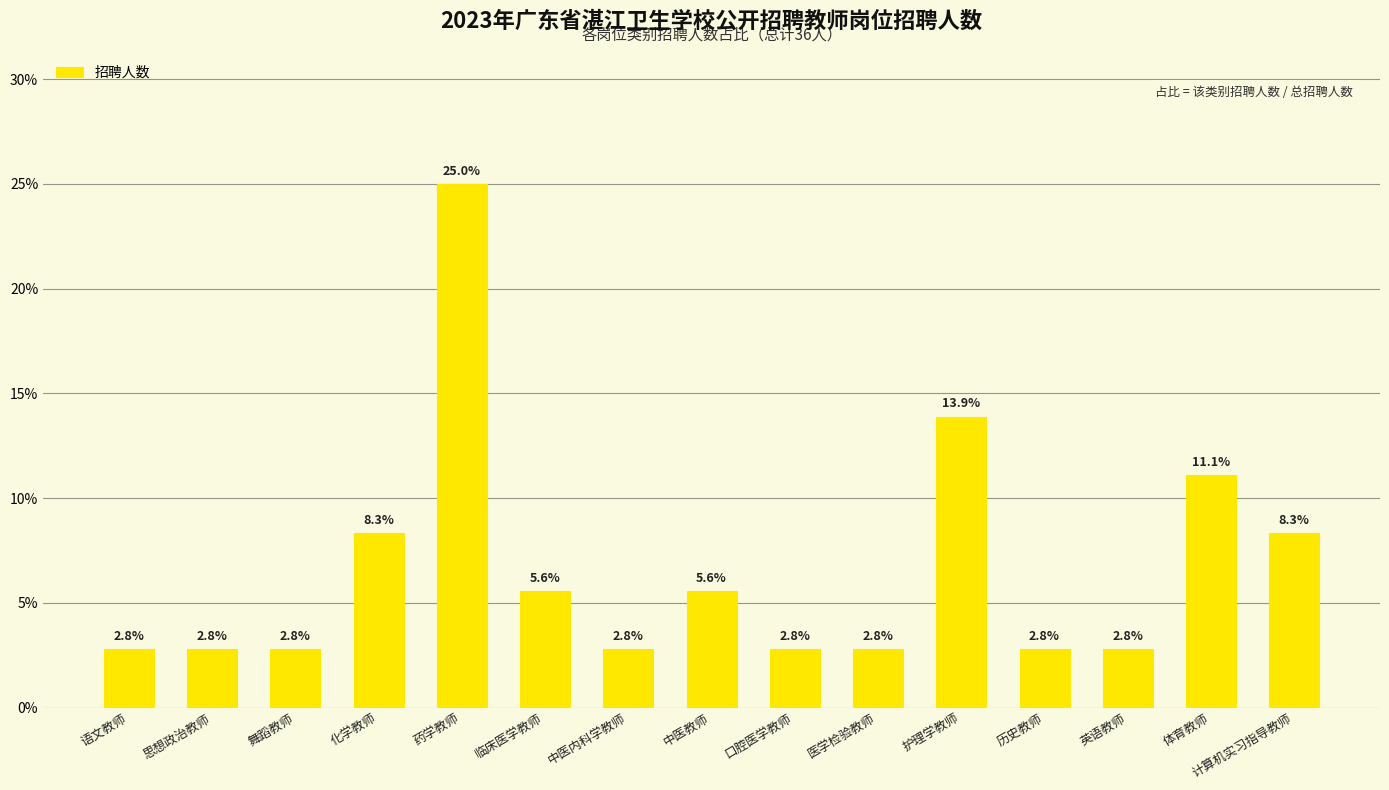

True or false: the data shows 2.3 at 临床医学教师.

False